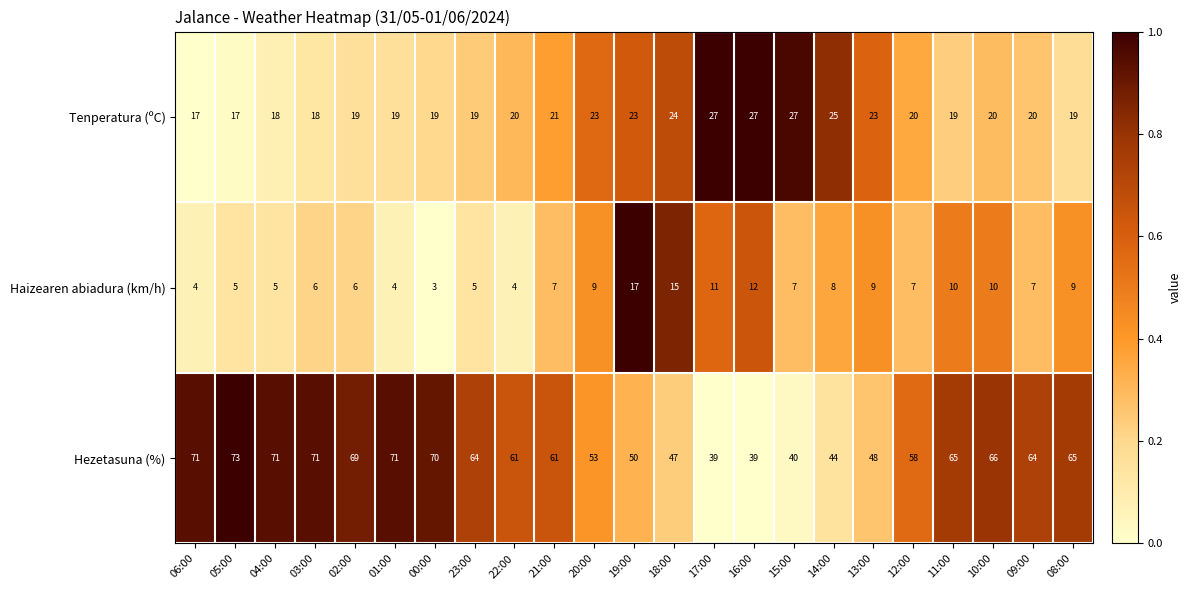

True or false: Tenperatura (ºC) has a value of 4 at 00:00.

False